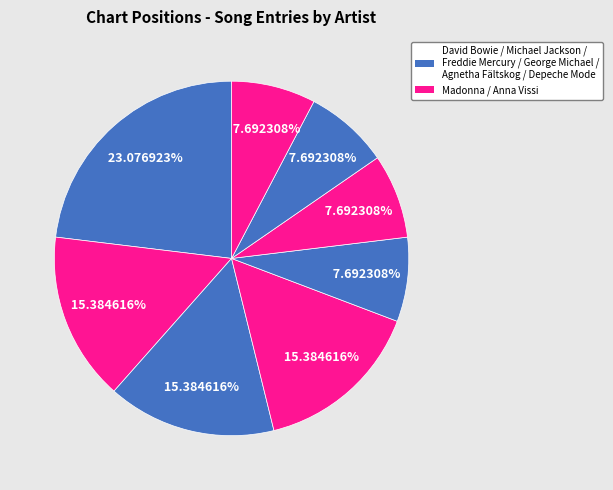

Which slice is the smallest?

George Michael